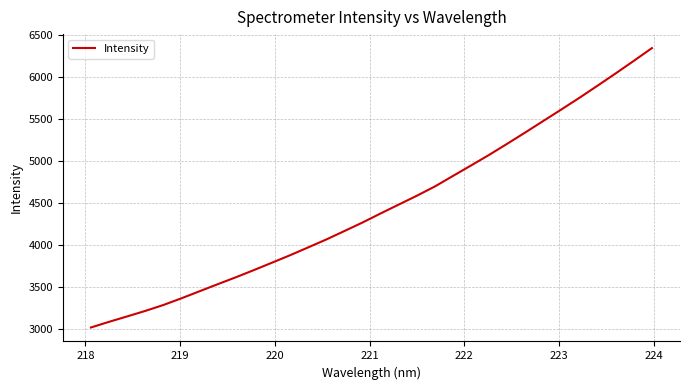

True or false: there are more than 0 points higher than both neighbors.

False